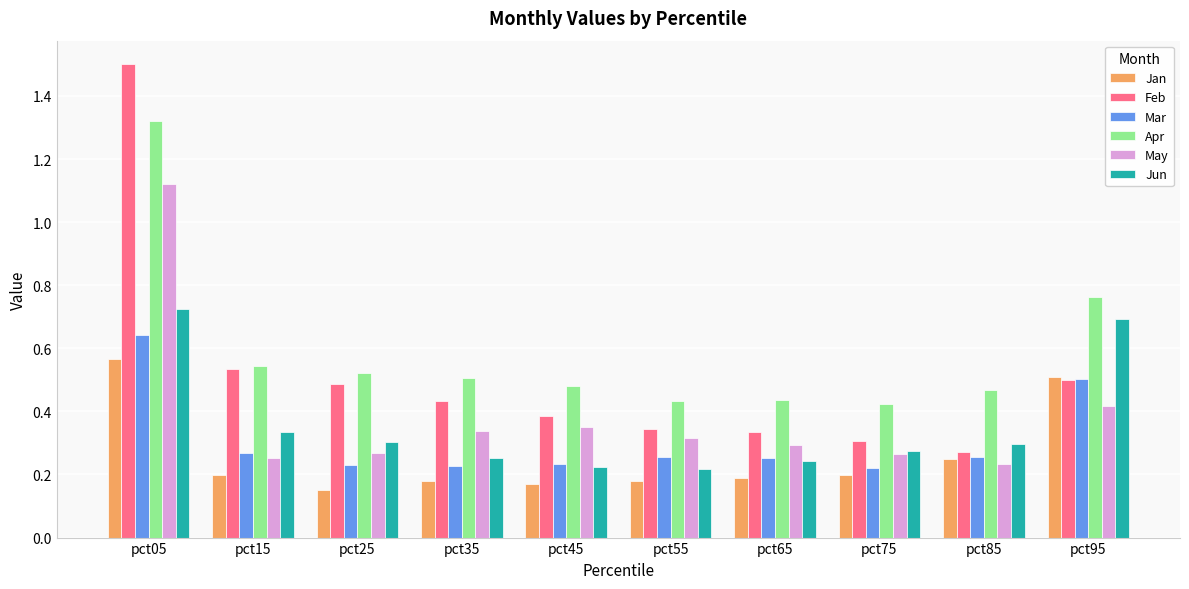

At which label does Jun reach its peak?

pct05